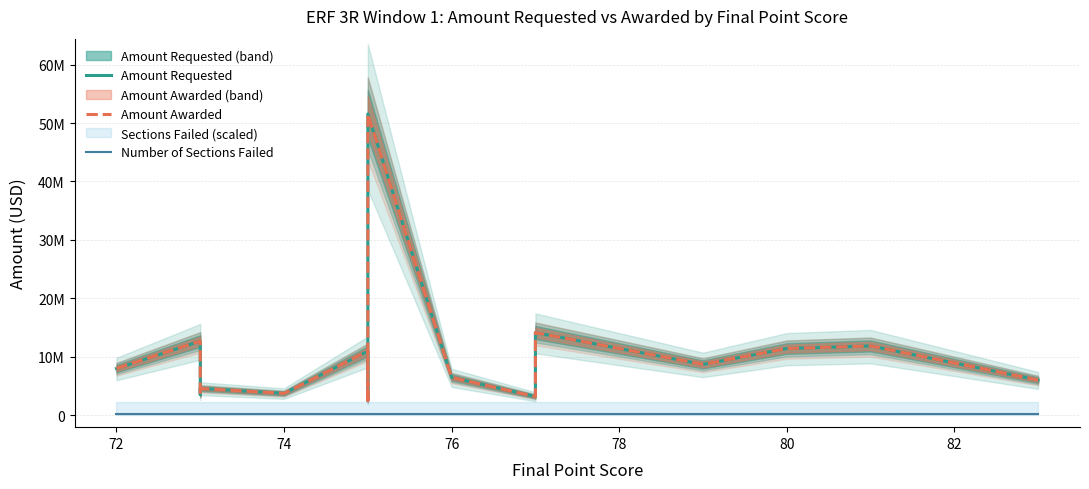

Is it true that Number of Sections Failed equals 218876.9 at 76?

False